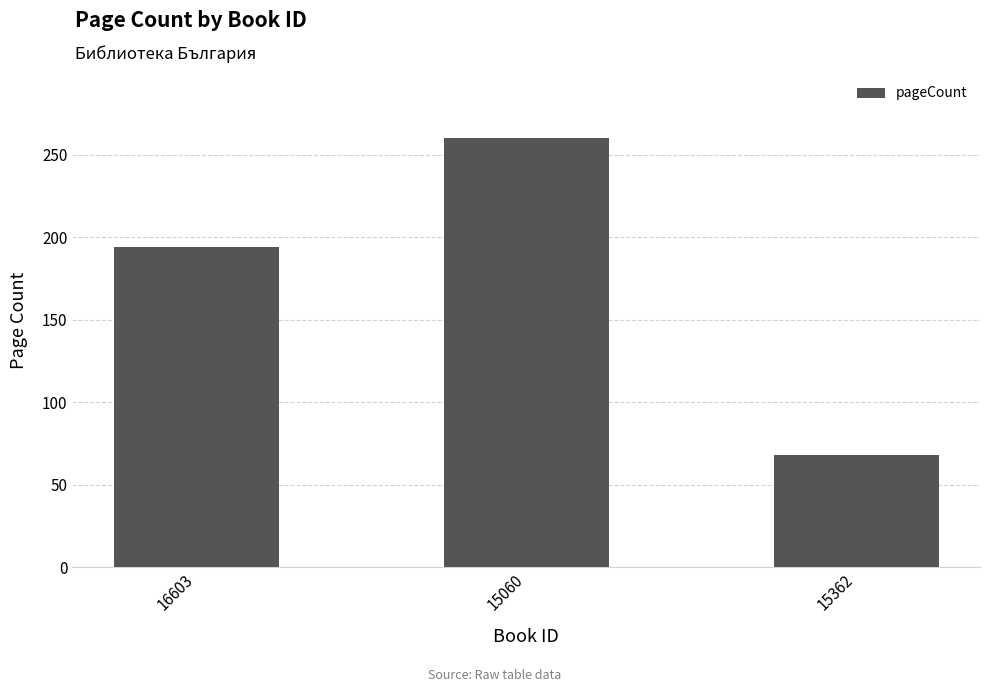

Reading left to right, transcribe all the data shown in this chart.

194	260	68